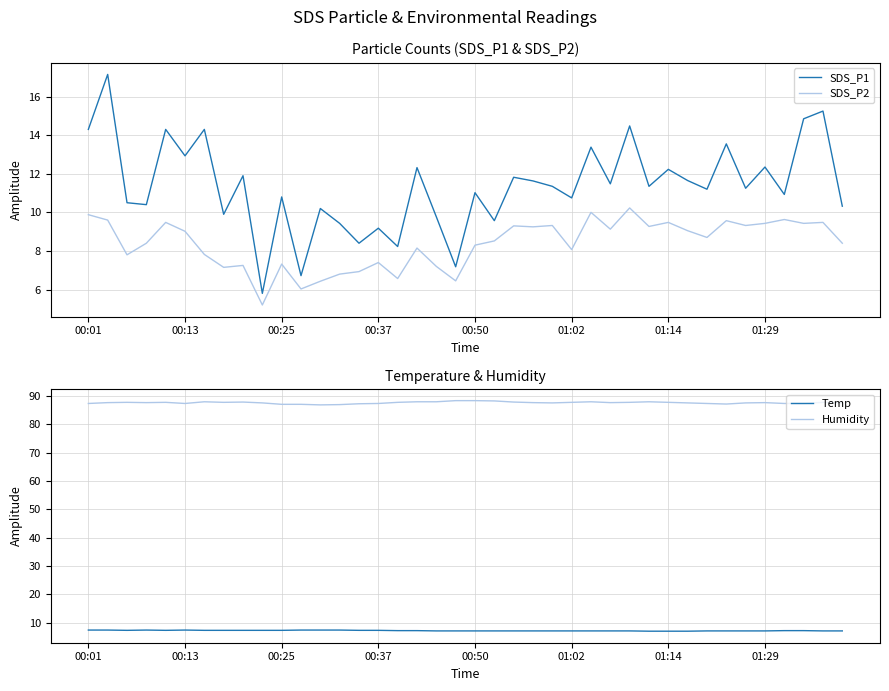

What is the average value of the Temp series?

7.2